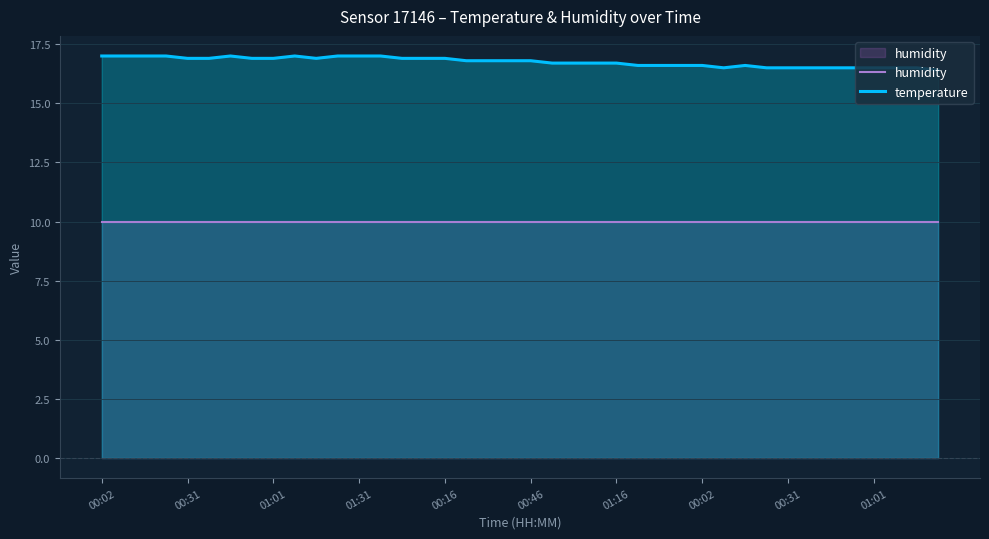

True or false: temperature has a value of 16.5 at 33.

True